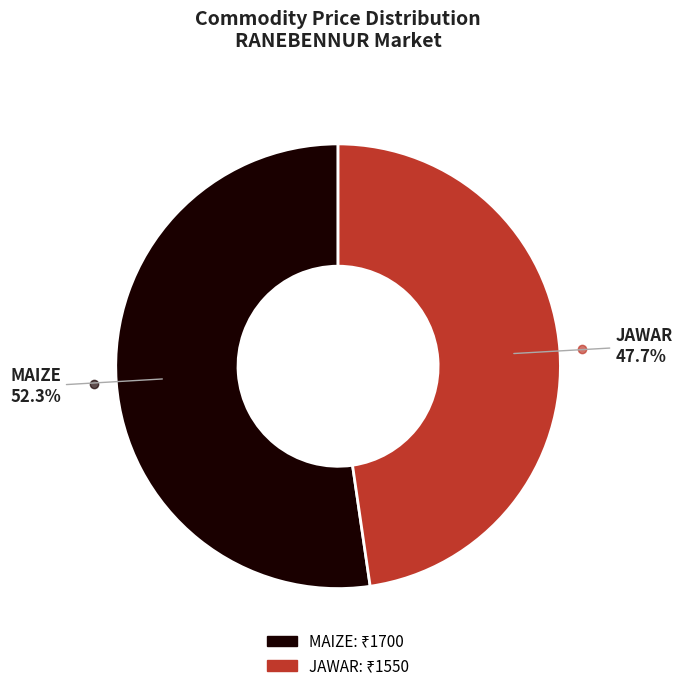

What percentage is the JAWAR slice, to the nearest percent?

48%